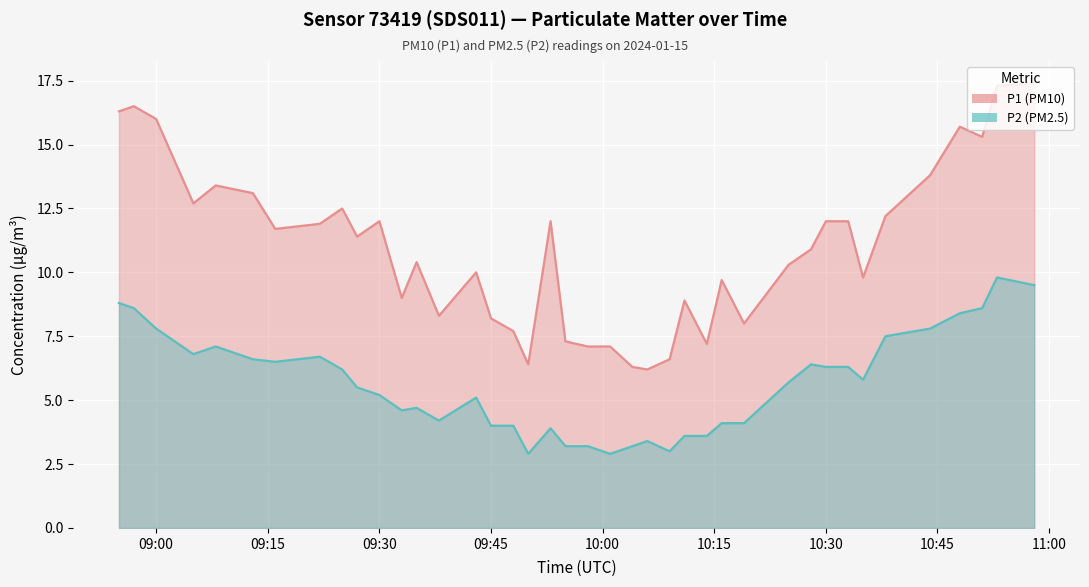

Reading left to right, extract all data points from this chart.

P1 (PM10): 16.3	16.5	16.0	12.7	13.4	13.1	11.7	11.9	12.5	11.4	12.0	9.0	10.4	8.3	10.0	8.2	7.7	6.4	12.0	7.3	7.1	7.1	6.3	6.2	6.6	8.9	7.2	9.7	8.0	10.3	10.9	12.0	12.0	9.8	12.2	13.8	15.7	15.3	17.3	17.4
P2 (PM2.5): 8.8	8.6	7.8	6.8	7.1	6.6	6.5	6.7	6.2	5.5	5.2	4.6	4.7	4.2	5.1	4.0	4.0	2.9	3.9	3.2	3.2	2.9	3.2	3.4	3.0	3.6	3.6	4.1	4.1	5.7	6.4	6.3	6.3	5.8	7.5	7.8	8.4	8.6	9.8	9.5